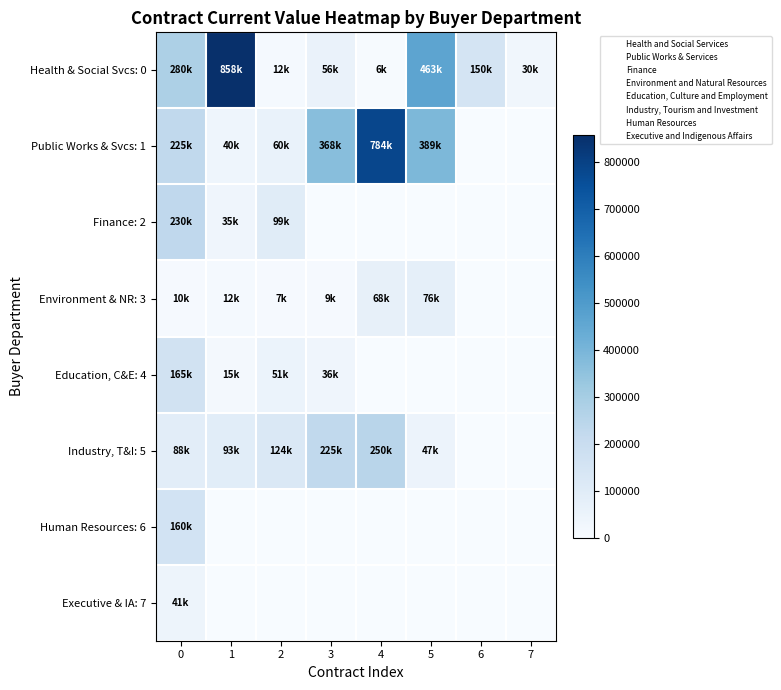

Reading left to right, what are all the values shown in this chart?

Health & Social Svcs: 0: 0=279840.0	1=857690.0	2=12062.9	3=56387.0	4=5949.0	5=462745.0	6=150000.0	7=29550.0
Public Works & Svcs: 1: 0=225265.0	1=40181.0	2=59908.1	3=367650.0	4=783565.0	5=388783.0	6=0.0	7=0.0
Finance: 2: 0=229731.0	1=34569.0	2=99470.0	3=0.0	4=0.0	5=0.0	6=0.0	7=0.0
Environment & NR: 3: 0=10000.0	1=12500.0	2=6925.0	3=8925.0	4=68264.0	5=76264.0	6=0.0	7=0.0
Education, C&E: 4: 0=165000.0	1=15238.0	2=51083.0	3=35760.0	4=0.0	5=0.0	6=0.0	7=0.0
Industry, T&I: 5: 0=87900.0	1=93060.0	2=124060.0	3=225000.0	4=250000.0	5=47080.0	6=0.0	7=0.0
Human Resources: 6: 0=159700.0	1=0.0	2=0.0	3=0.0	4=0.0	5=0.0	6=0.0	7=0.0
Executive & IA: 7: 0=41407.9	1=0.0	2=0.0	3=0.0	4=0.0	5=0.0	6=0.0	7=0.0